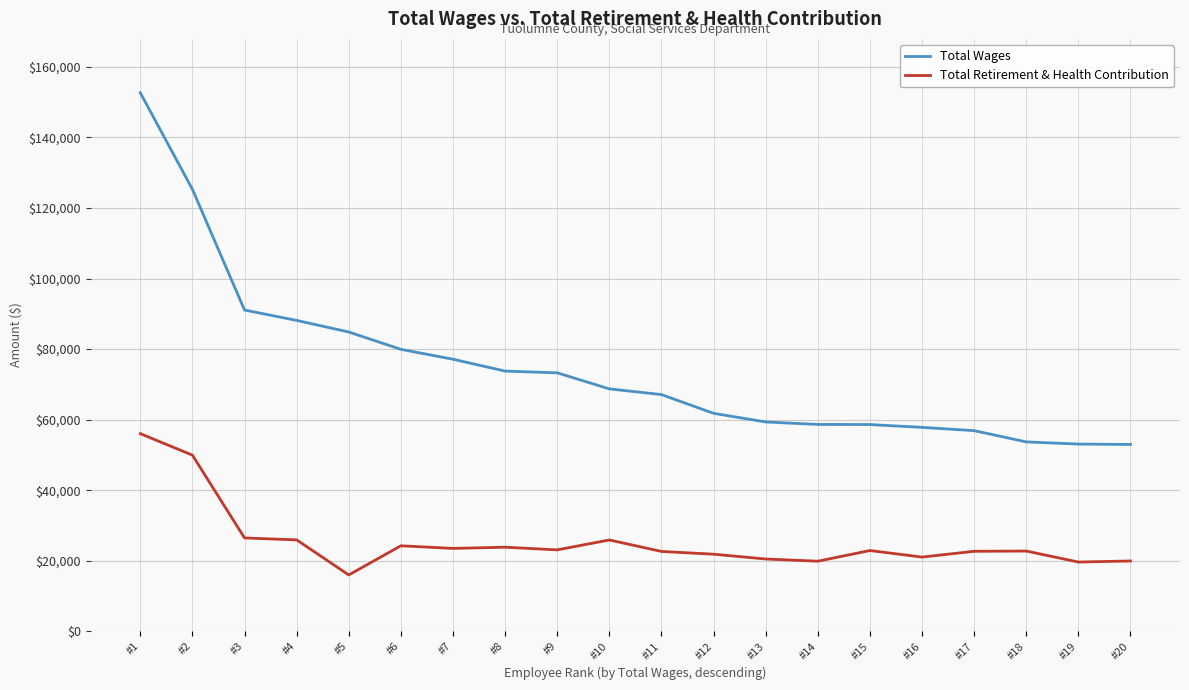

True or false: Total Wages and Total Retirement & Health Contribution cross at least once.

False